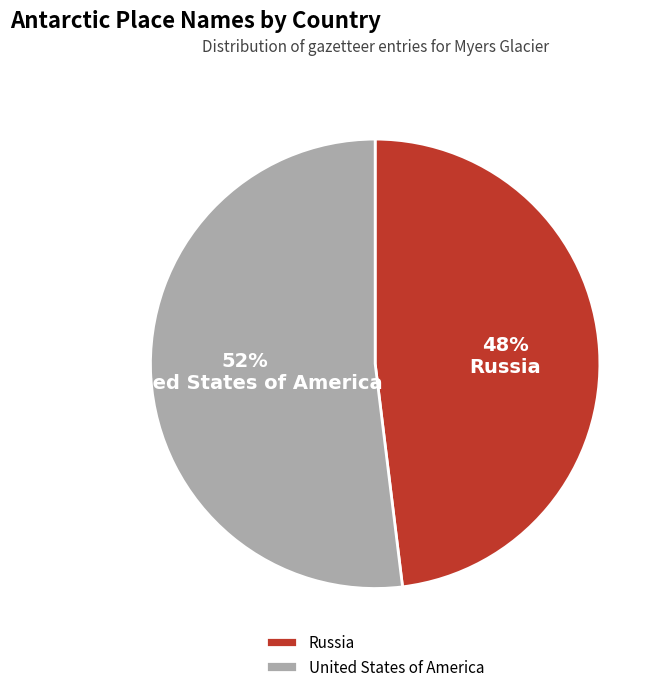

Which has a higher value, United States of America or Russia?

United States of America